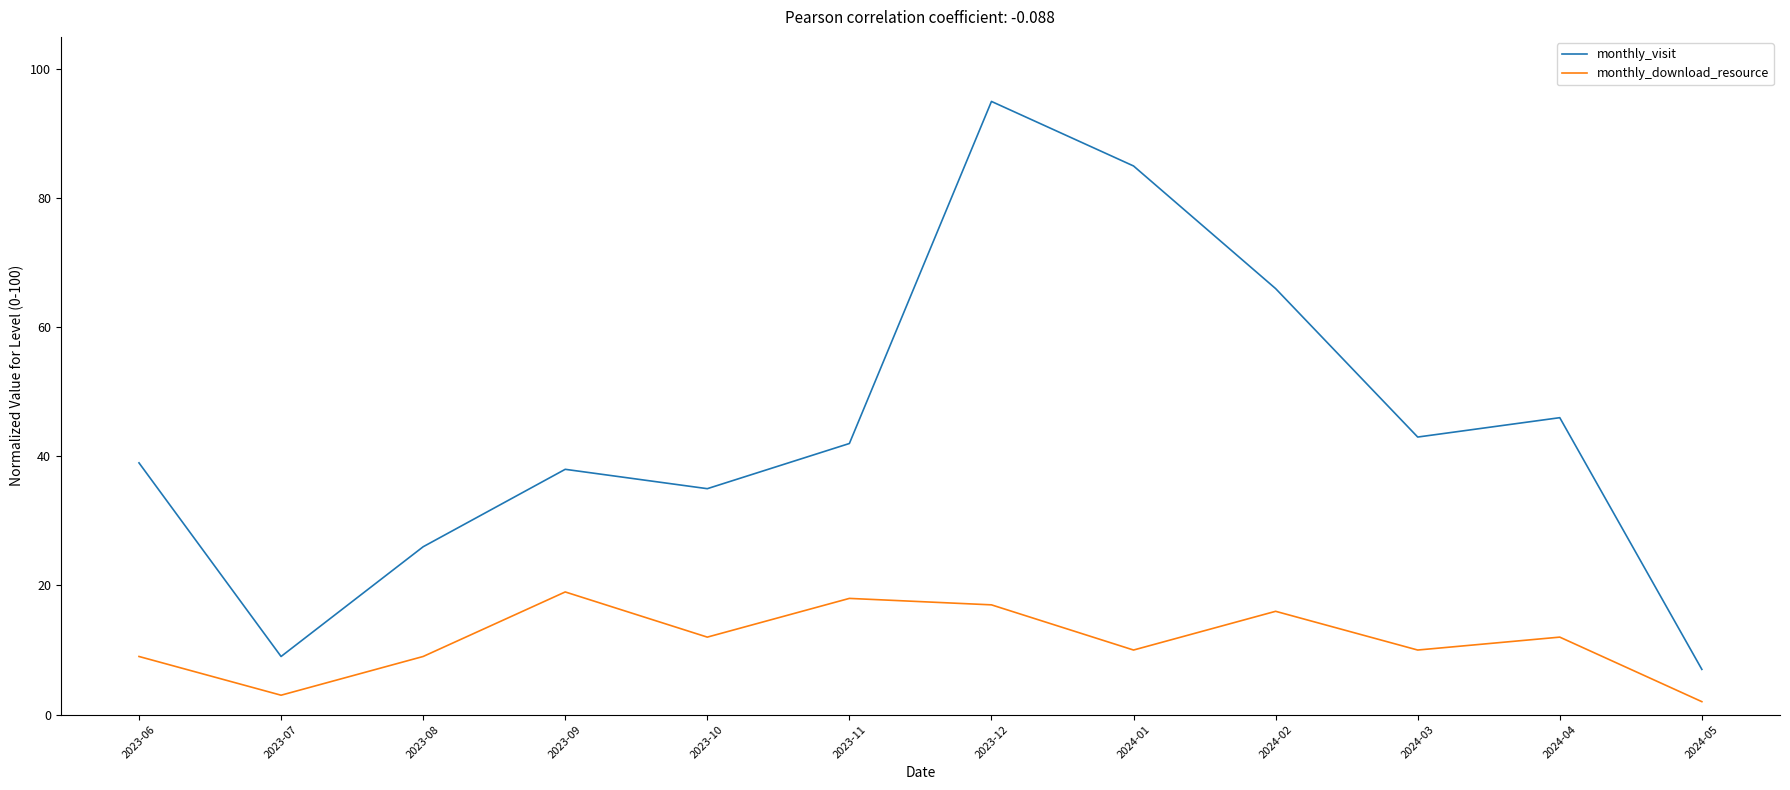

Where is monthly_visit nearest to the value 51?

2024-04